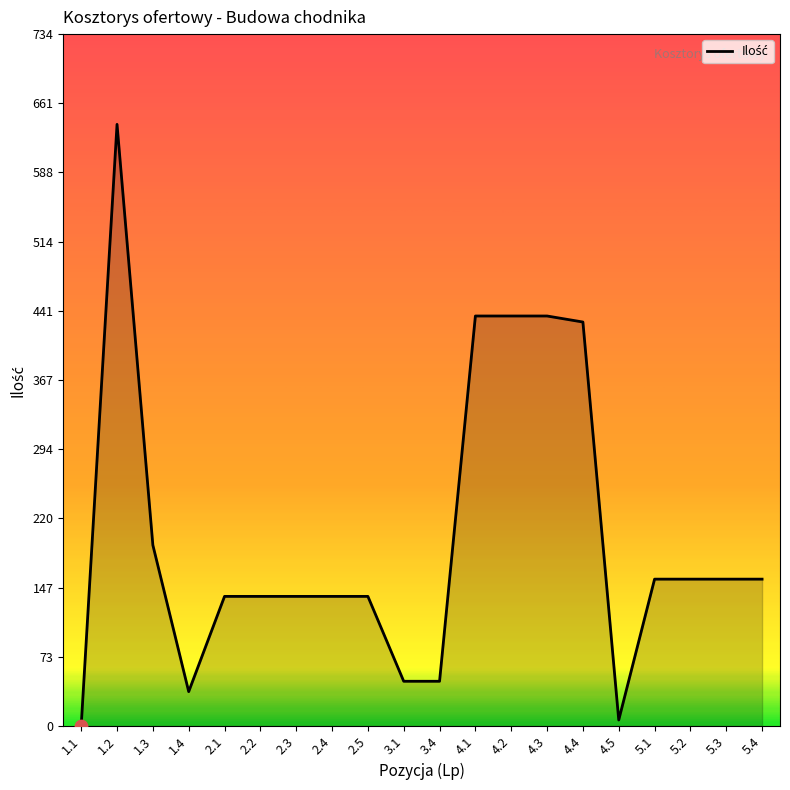

What is the change in value from 1.1 to 3.1?

+47.2